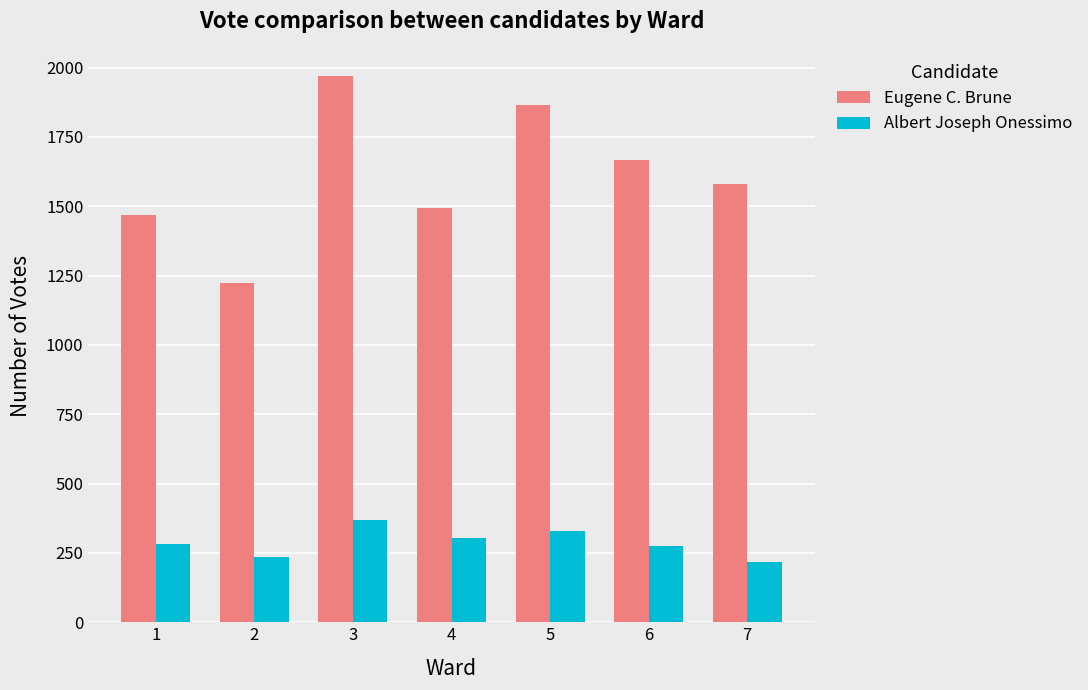

What is the minimum value shown in the chart?

216